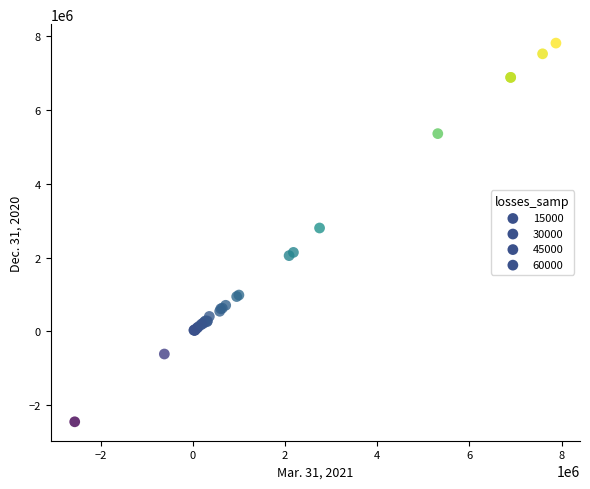

What Y value in the scatter plot is closest to 2681024?

2801538